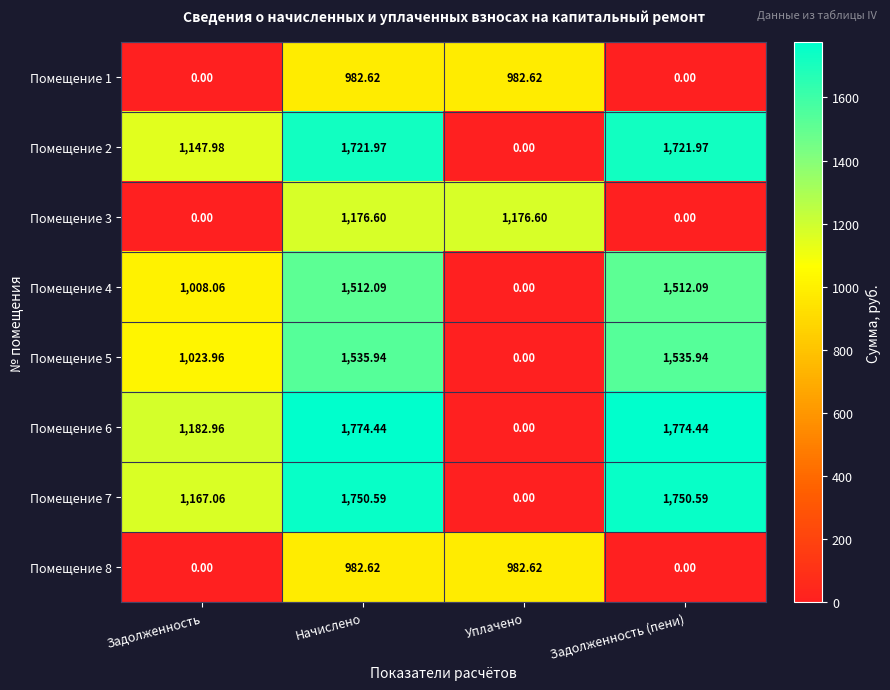

Which series has the widest spread of values?

Помещение 6